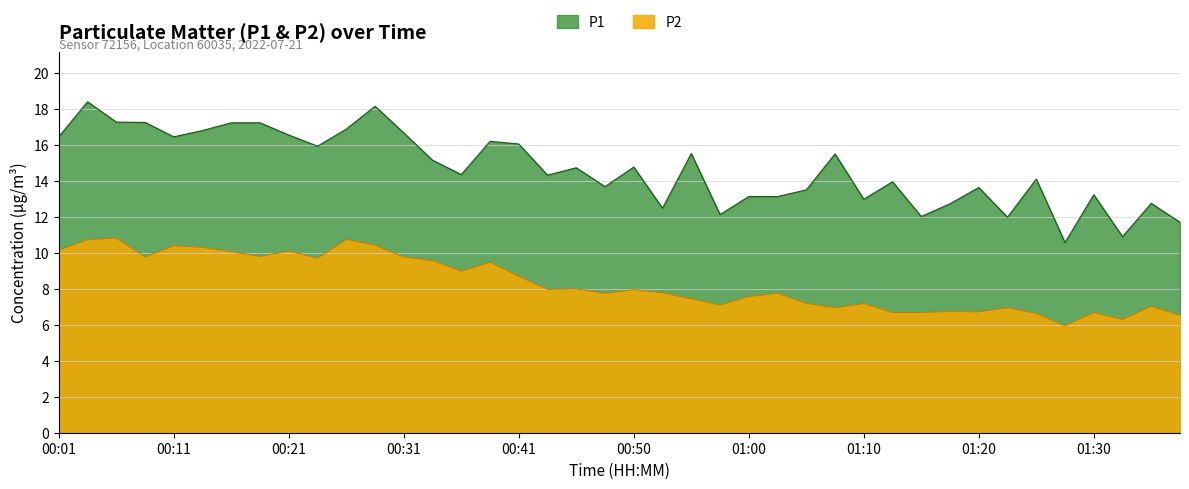

True or false: P1 and P2 intersect in this chart.

False